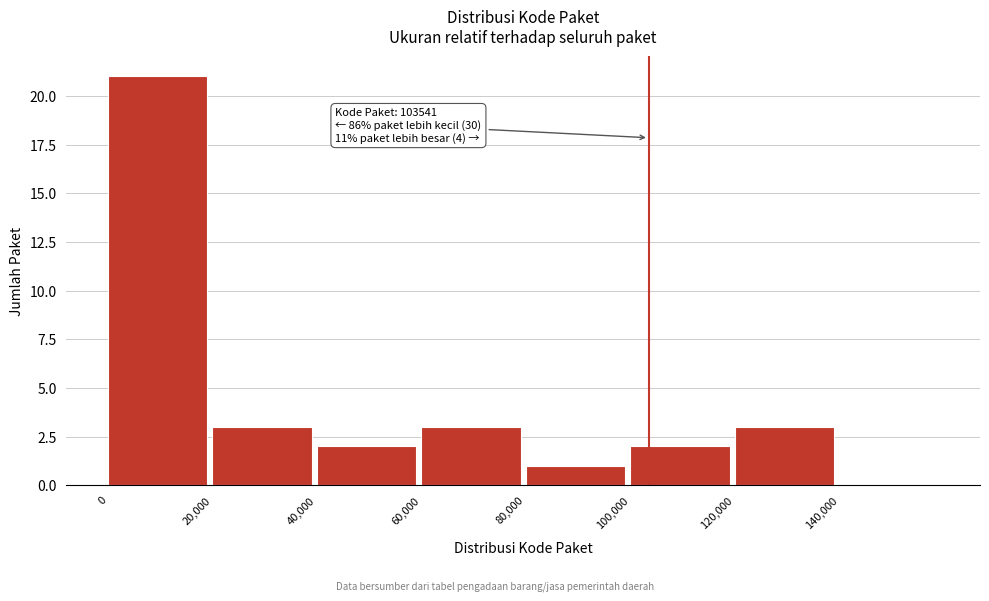

Which range on the x-axis has the tallest bar?

0 to 20000